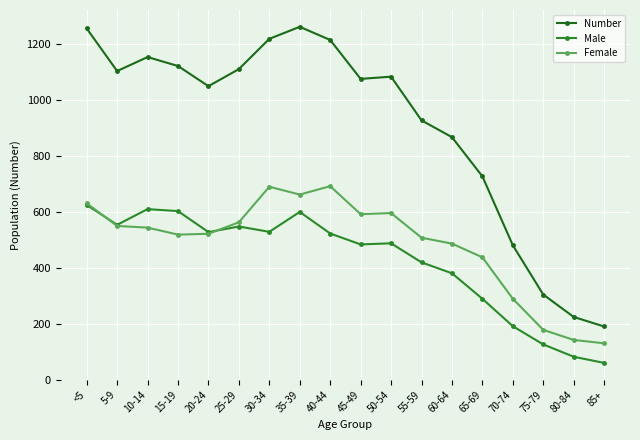

Reading left to right, list all the values displayed in this chart.

Number: 1254	1102	1152	1120	1048	1109	1217	1260	1213	1074	1082	926	866	726	480	304	224	190
Male: 624	553	609	602	527	547	528	599	522	483	487	419	380	289	191	126	82	60
Female: 630	549	543	518	521	562	689	661	691	591	595	507	486	437	289	178	142	130